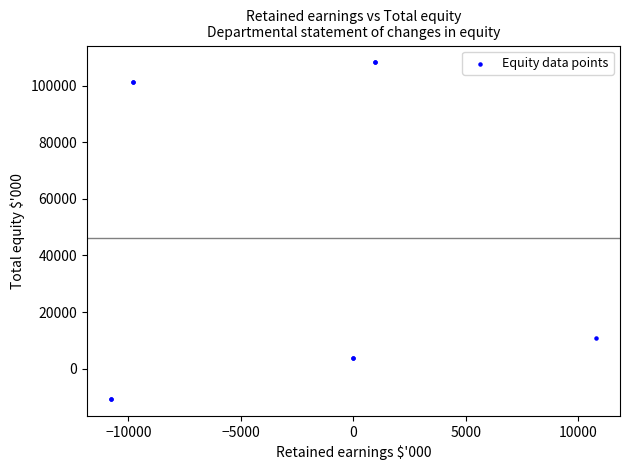

What Y value in the scatter plot is closest to 48752?

10781